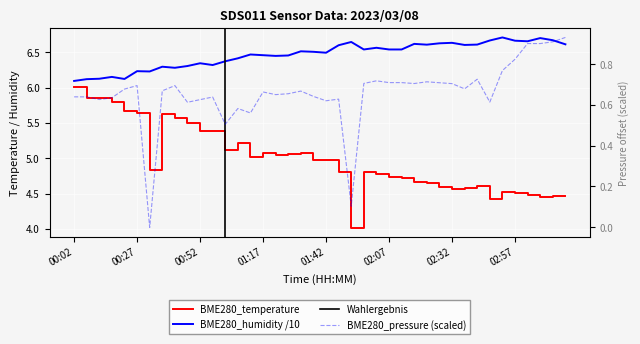

List the series in order of their overall mean, highest first.

BME280_humidity, BME280_temperature, BME280_pressure